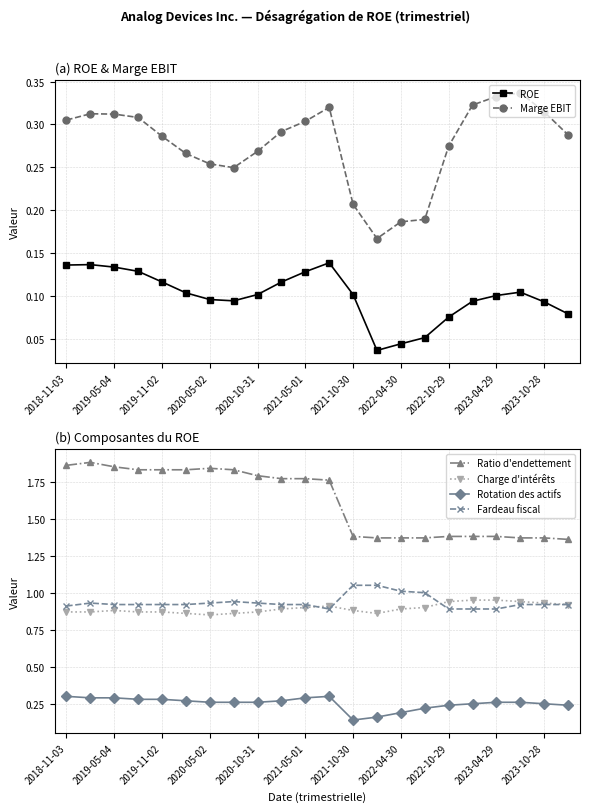

Which series has the largest range (max minus min)?

Ratio d'endettement